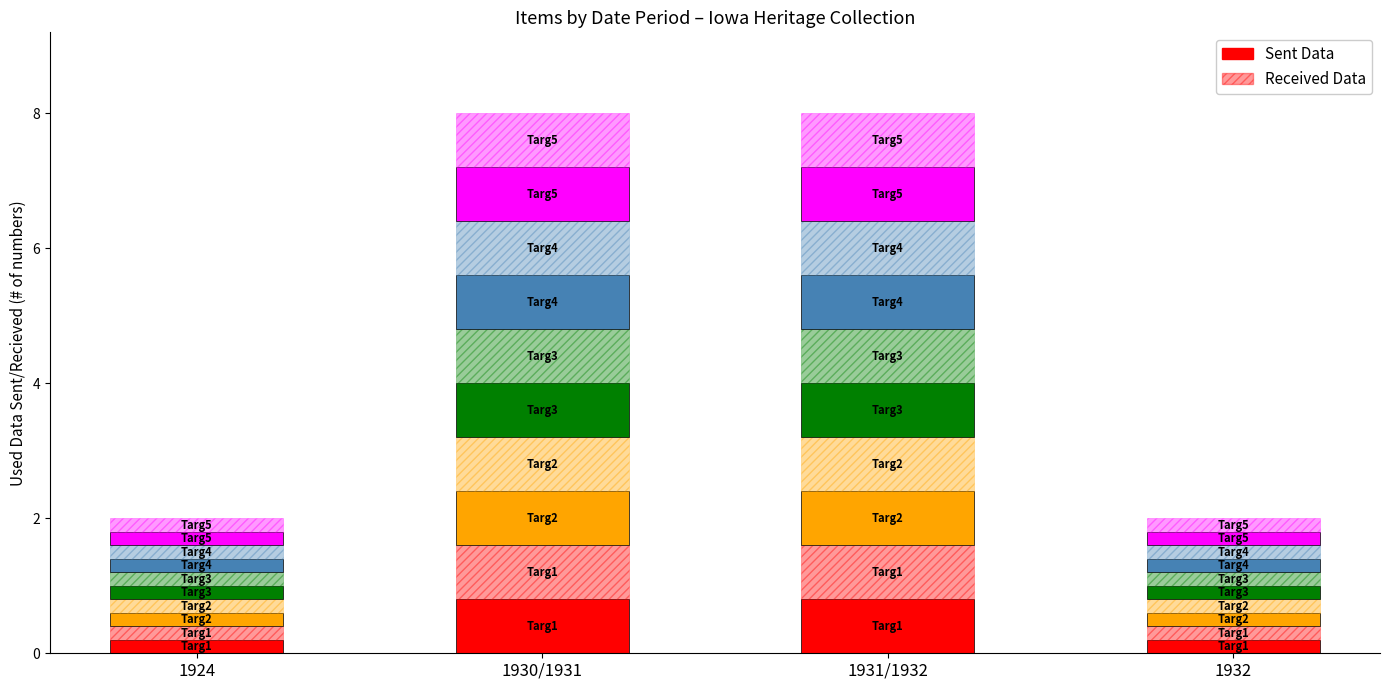

What is the difference between the maximum and minimum values in the Sent Data series?

0.6